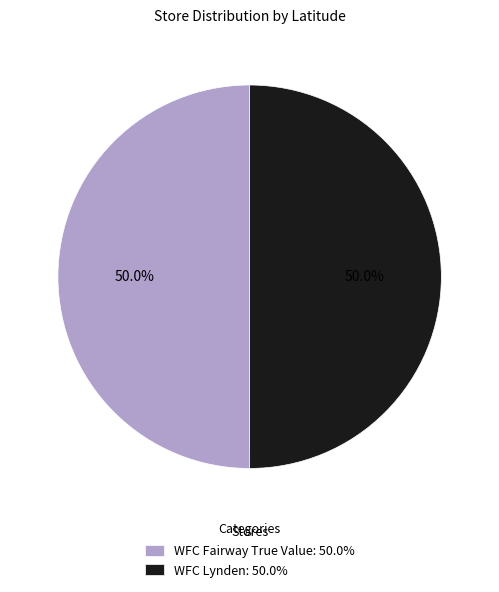

What percentage is the WFC Fairway True Value slice, to the nearest percent?

50%